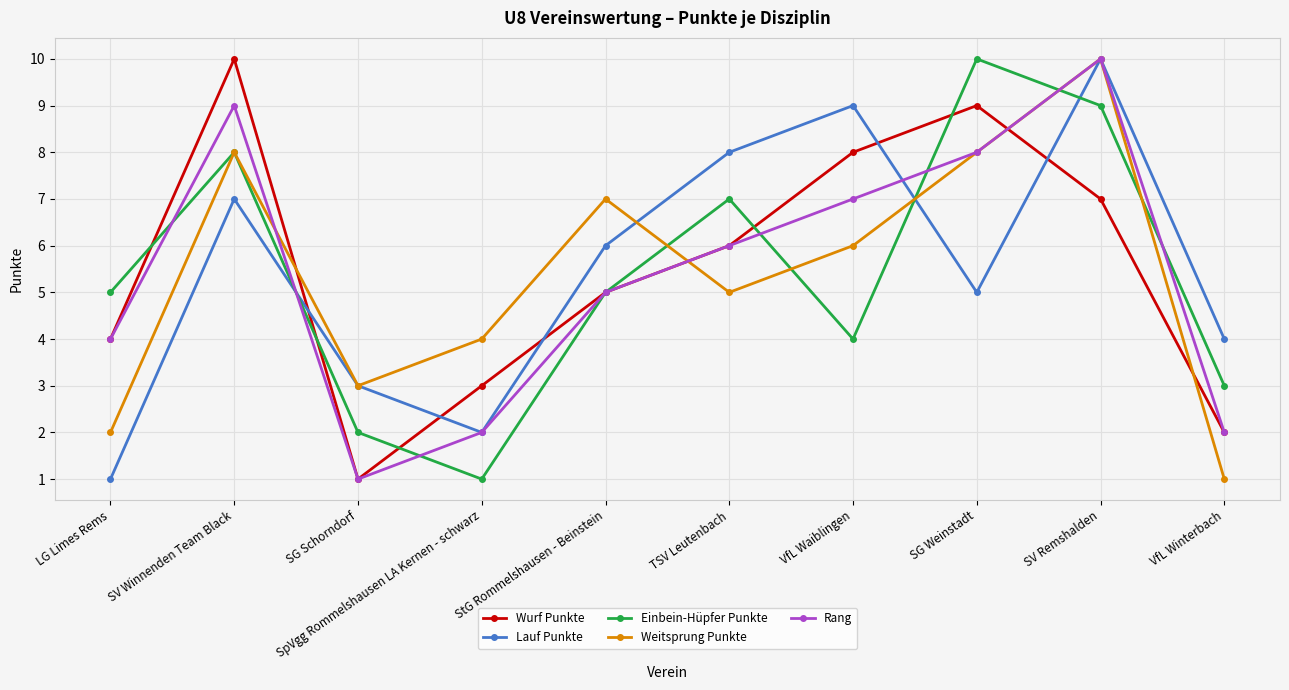

What is the total value across all series at VfL Waiblingen?

34